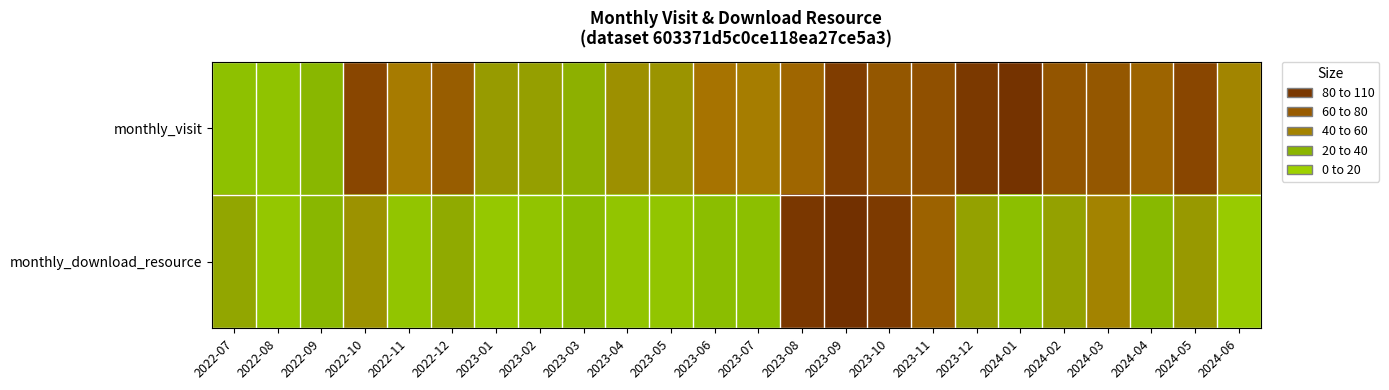

Reading left to right, extract all data points from this chart.

monthly_visit: 2022-07=22	2022-08=21	2022-09=29	2022-10=81	2022-11=53	2022-12=69	2023-01=40	2023-02=39	2023-03=32	2023-04=45	2023-05=43	2023-06=57	2023-07=52	2023-08=64	2023-09=89	2023-10=72	2023-11=76	2023-12=94	2024-01=100	2024-02=73	2024-03=72	2024-04=65	2024-05=81	2024-06=49
monthly_download_resource: 2022-07=36	2022-08=18	2022-09=29	2022-10=44	2022-11=19	2022-12=34	2023-01=17	2023-02=20	2023-03=26	2023-04=19	2023-05=19	2023-06=25	2023-07=24	2023-08=95	2023-09=103	2023-10=92	2023-11=66	2023-12=38	2024-01=24	2024-02=38	2024-03=50	2024-04=28	2024-05=41	2024-06=14